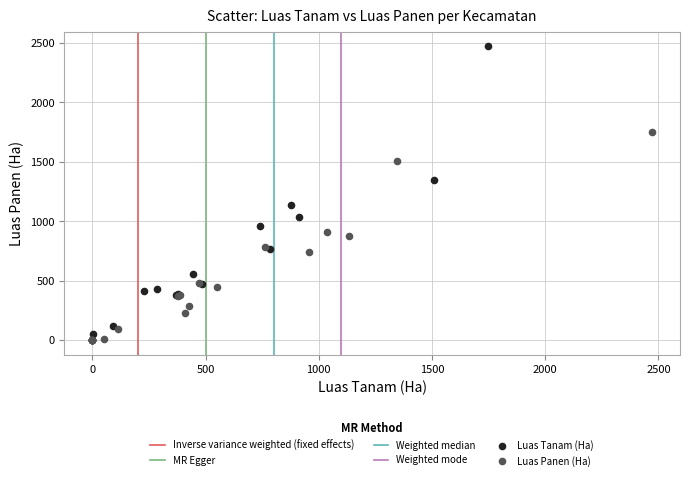

Which series has the largest Y range (max minus min)?

Luas Tanam (Ha)